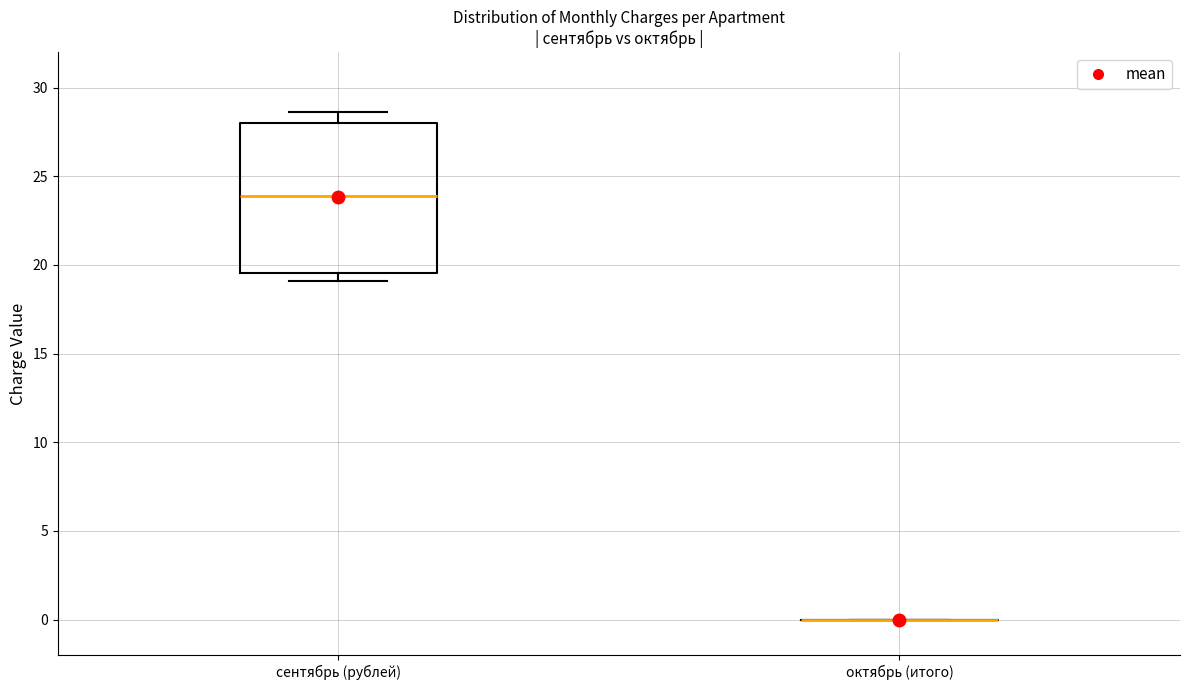

Reading left to right, transcribe this box plot: for each box, give where its median line is, the range the box spans, and where its two whiskers end, as read against the y-axis. The values are not printed on the chart, so give them approximately, as read against the axis.

сентябрь (рублей): median 24.0, box 19.5 to 28.0, whiskers 19.0 to 28.5
октябрь (итого): box collapsed to a line at 0.0, whiskers 0.0 to 0.0